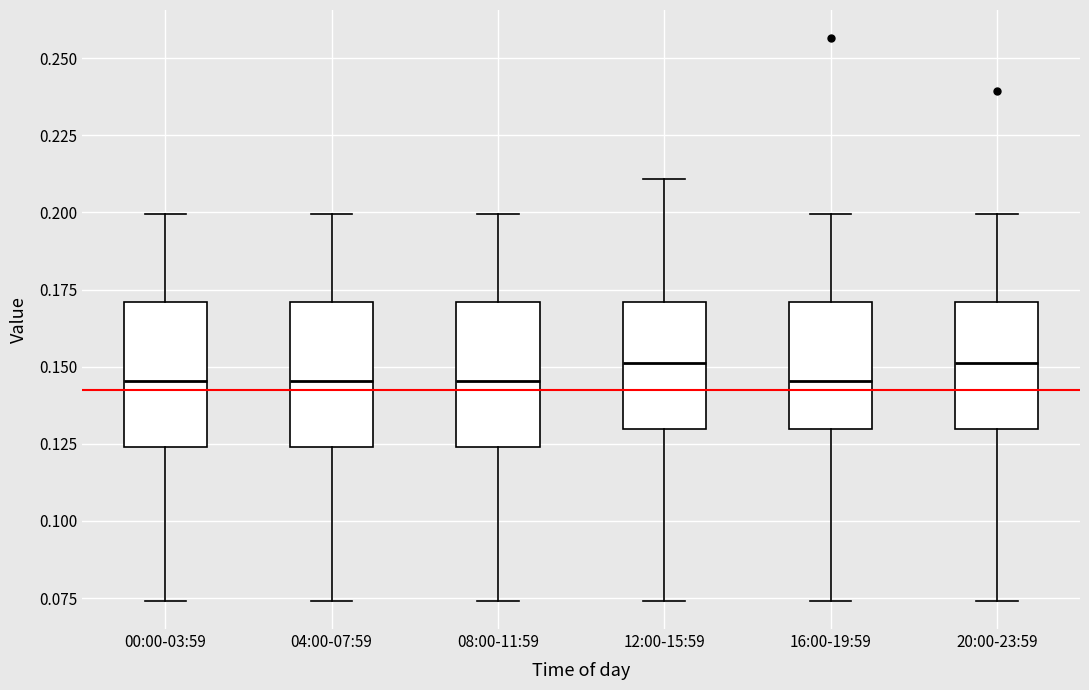

Reading left to right, read every box against the y-axis: the position of its median line, the range the box covers, and the ends of its whiskers. The values are not printed on the chart, so give them approximately, as read against the axis.

00:00-03:59: median 0.145, box 0.125 to 0.170, whiskers 0.075 to 0.200
04:00-07:59: median 0.145, box 0.125 to 0.170, whiskers 0.075 to 0.200
08:00-11:59: median 0.145, box 0.125 to 0.170, whiskers 0.075 to 0.200
12:00-15:59: median 0.150, box 0.130 to 0.170, whiskers 0.075 to 0.210
16:00-19:59: median 0.145, box 0.130 to 0.170, whiskers 0.075 to 0.200
20:00-23:59: median 0.150, box 0.130 to 0.170, whiskers 0.075 to 0.200